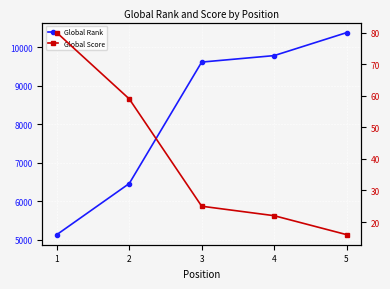

At which label is Global Score closest to 48?

2